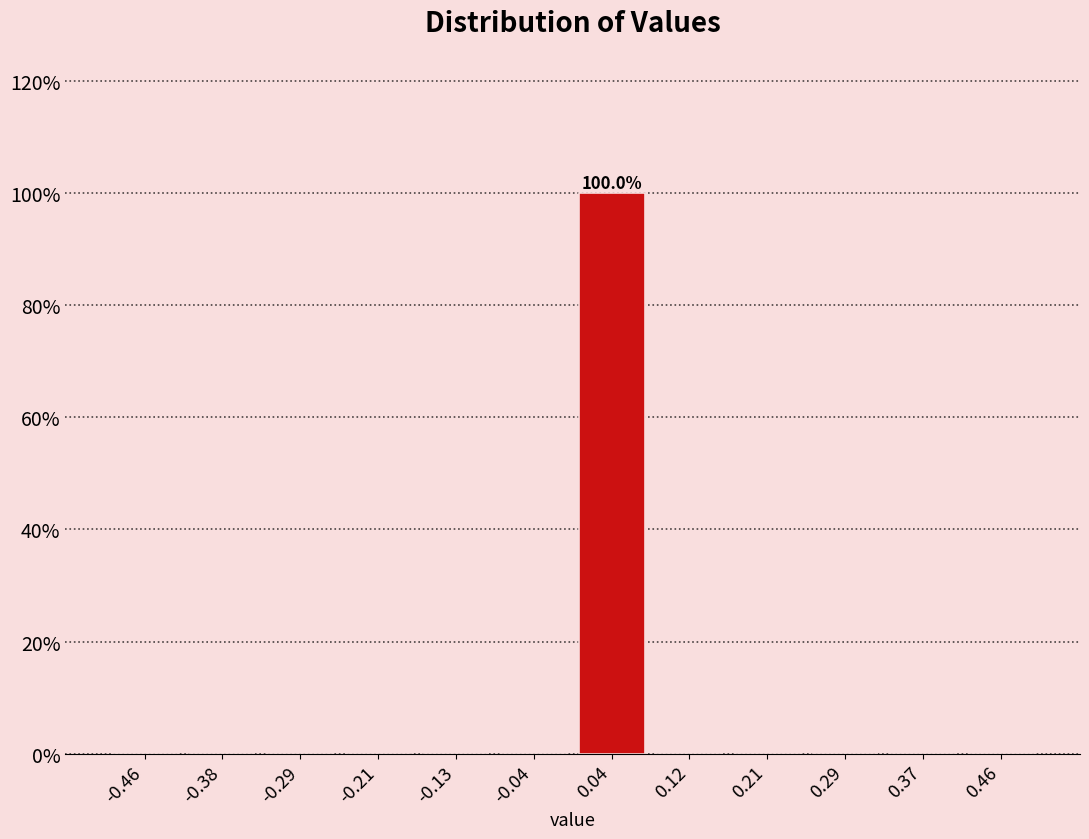

Which range on the x-axis has the tallest bar?

0.00 to 0.08